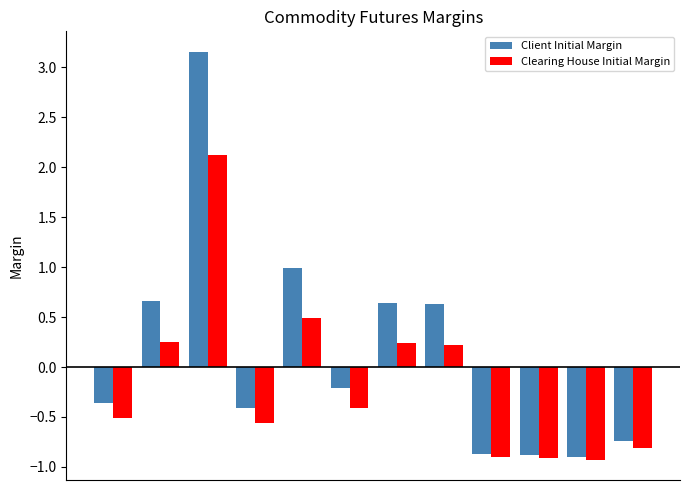

What is the lowest value of the Clearing House Initial Margin series?

-0.9